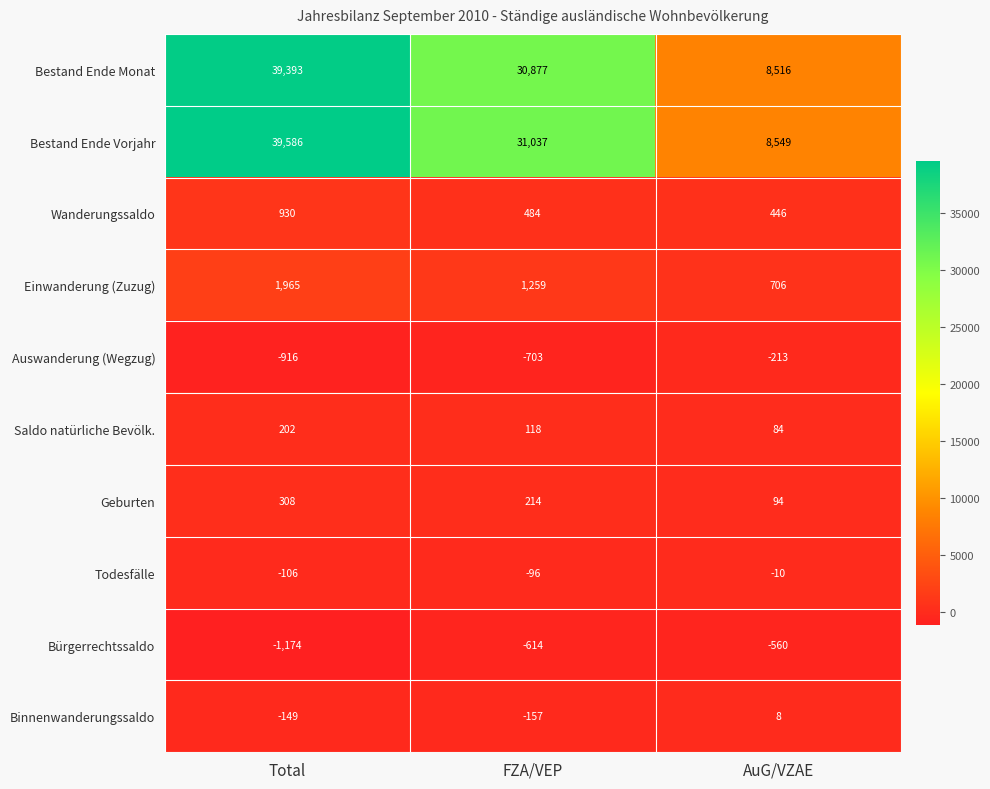

At which category does the chart reach its minimum across all series?

Total